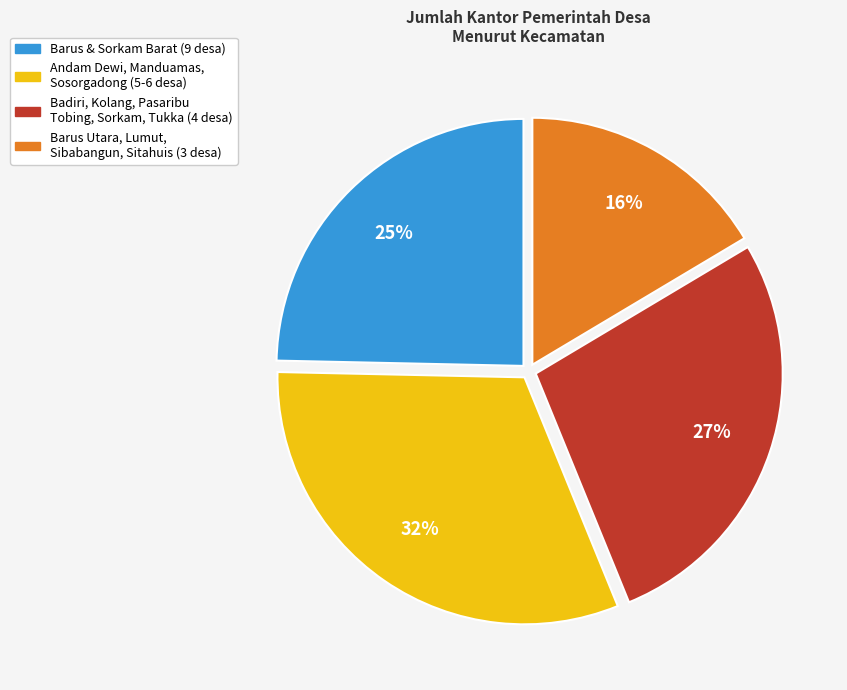

Is there any slice that represents more than half of the pie?

No